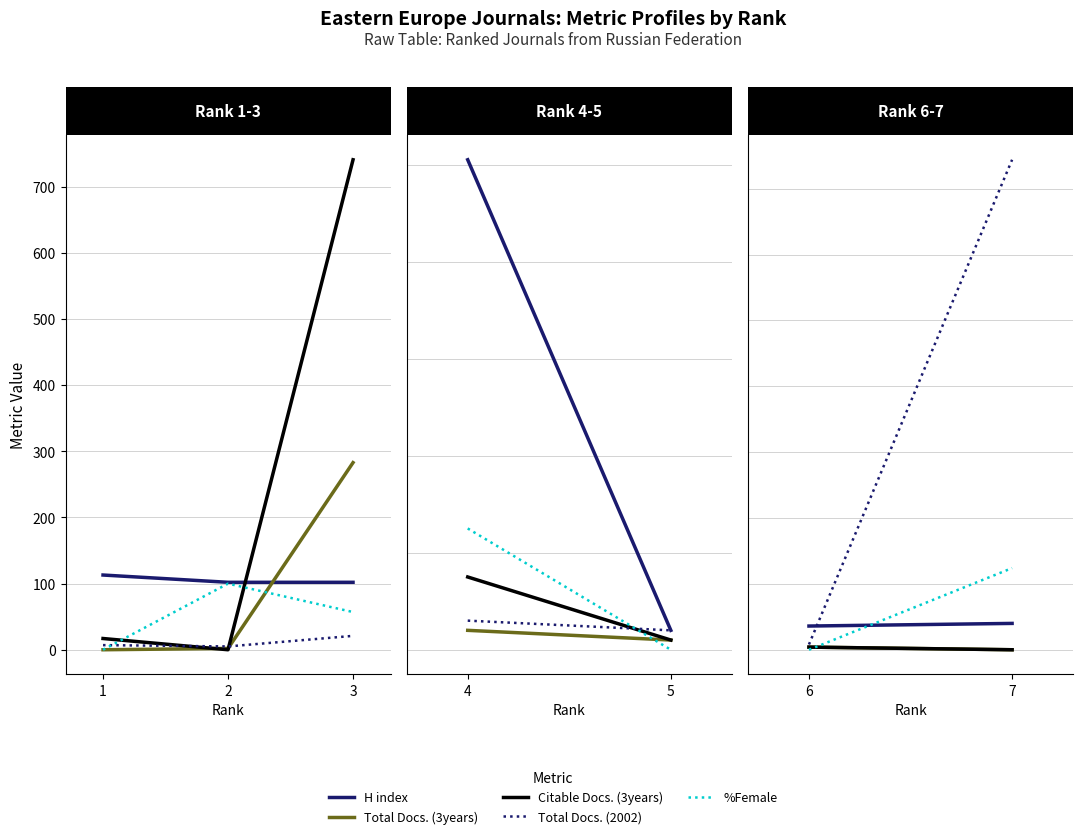

At which category is the sum across all series the highest?

3